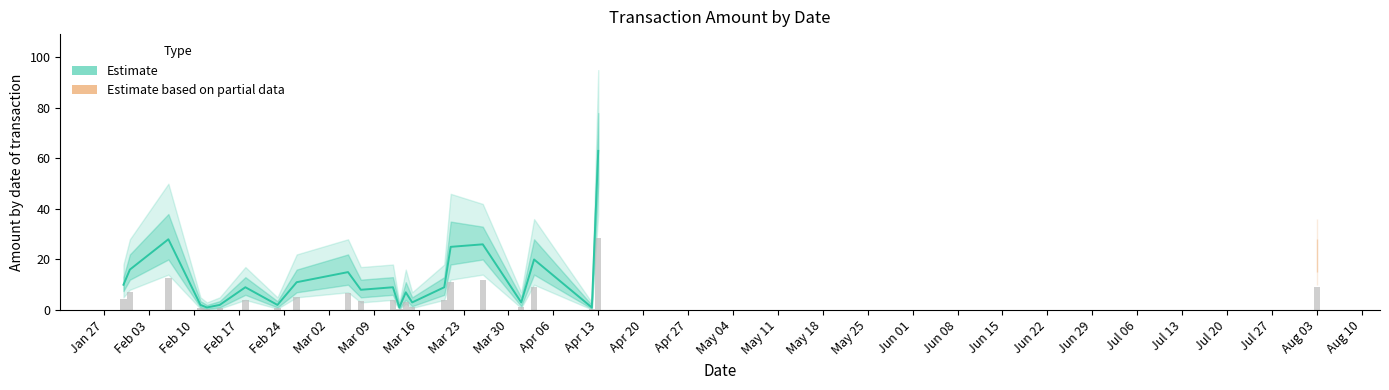

How many data points are less than 9?

10